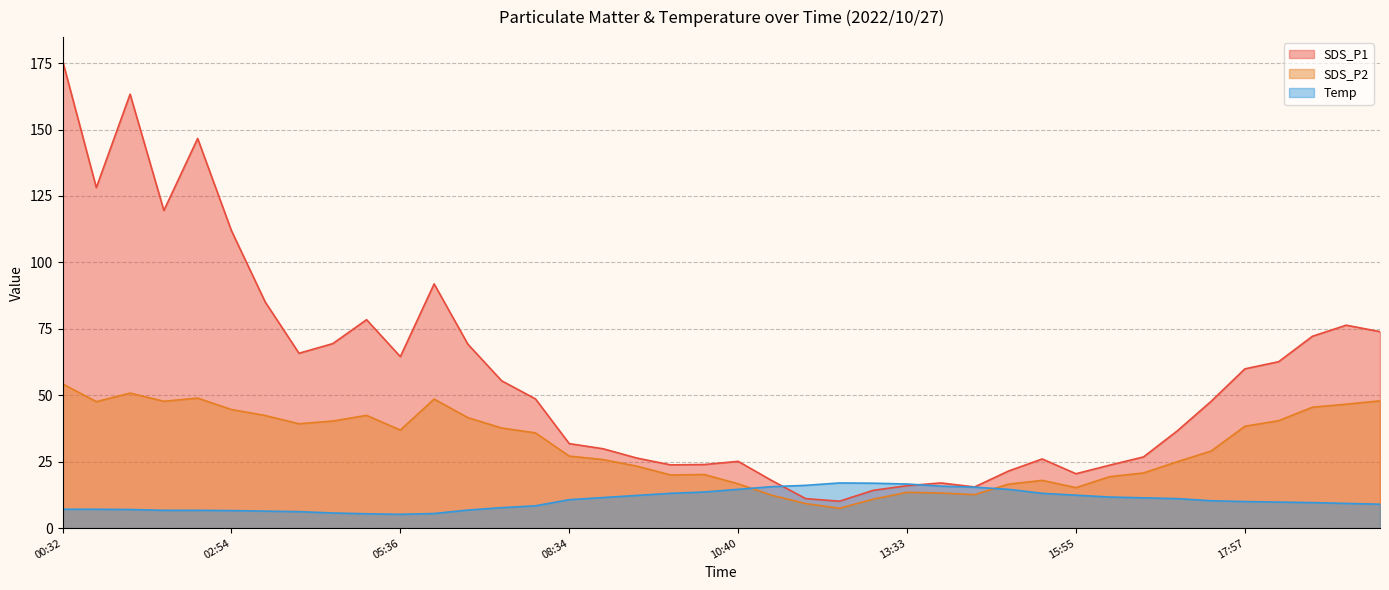

How many values in the Temp series exceed 10?

20